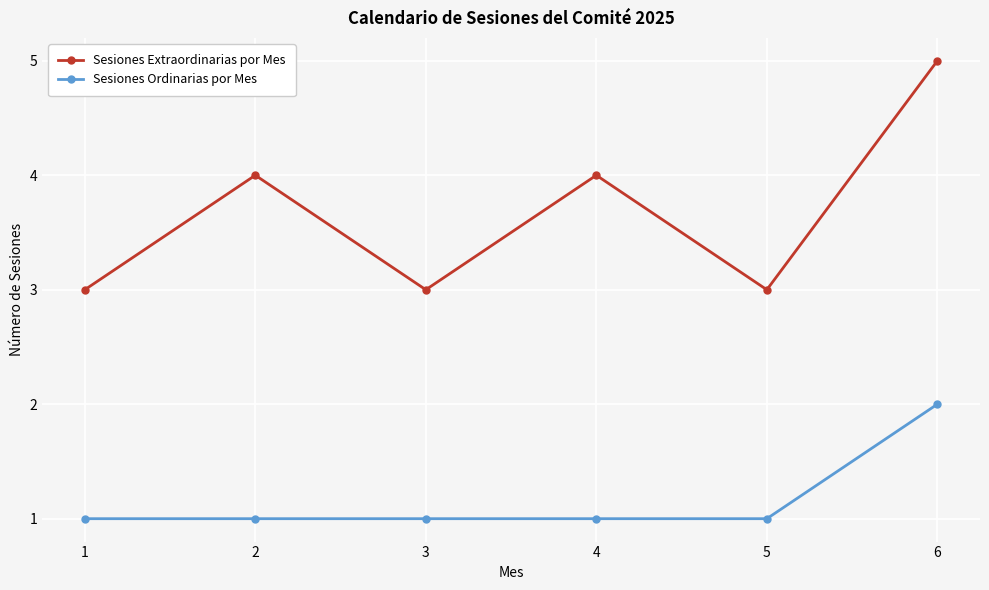

Which series has the largest total across all categories?

Sesiones Extraordinarias por Mes